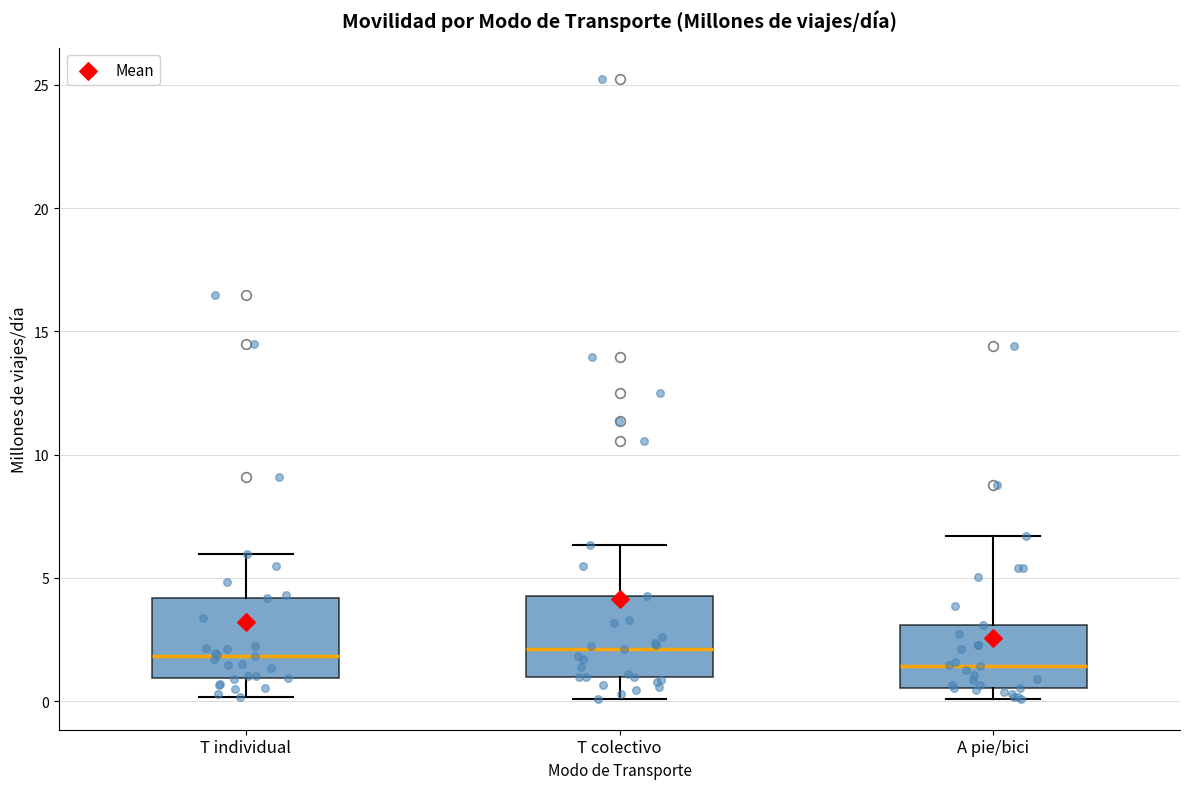

Reading left to right, read every box against the y-axis: the position of its median line, the range the box covers, and the ends of its whiskers. The values are not printed on the chart, so give them approximately, as read against the axis.

T individual: median 2.0, box 1.0 to 4.0, whiskers 0.0 to 6.0
T colectivo: median 2.0, box 1.0 to 4.5, whiskers 0.0 to 6.5
A pie/bici: median 1.5, box 0.5 to 3.0, whiskers 0.0 to 6.5